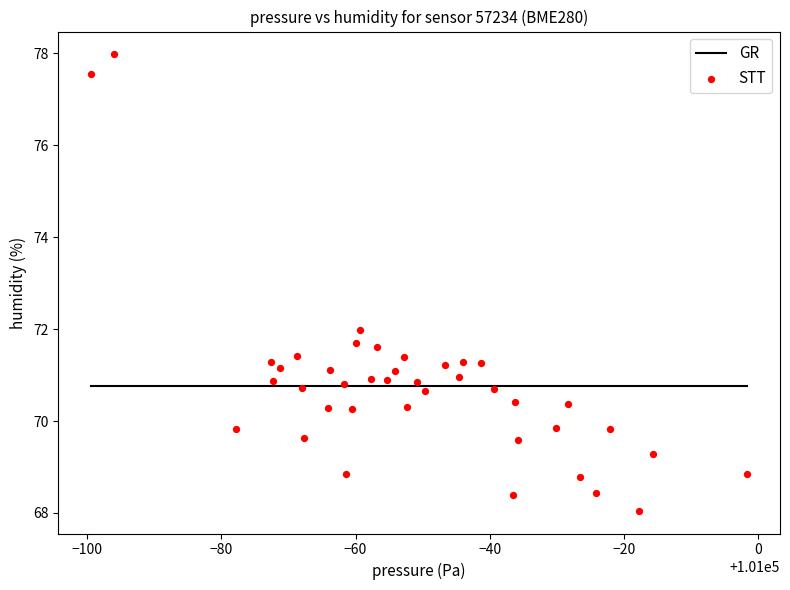

What is the range of X values (max minus min)?

97.8